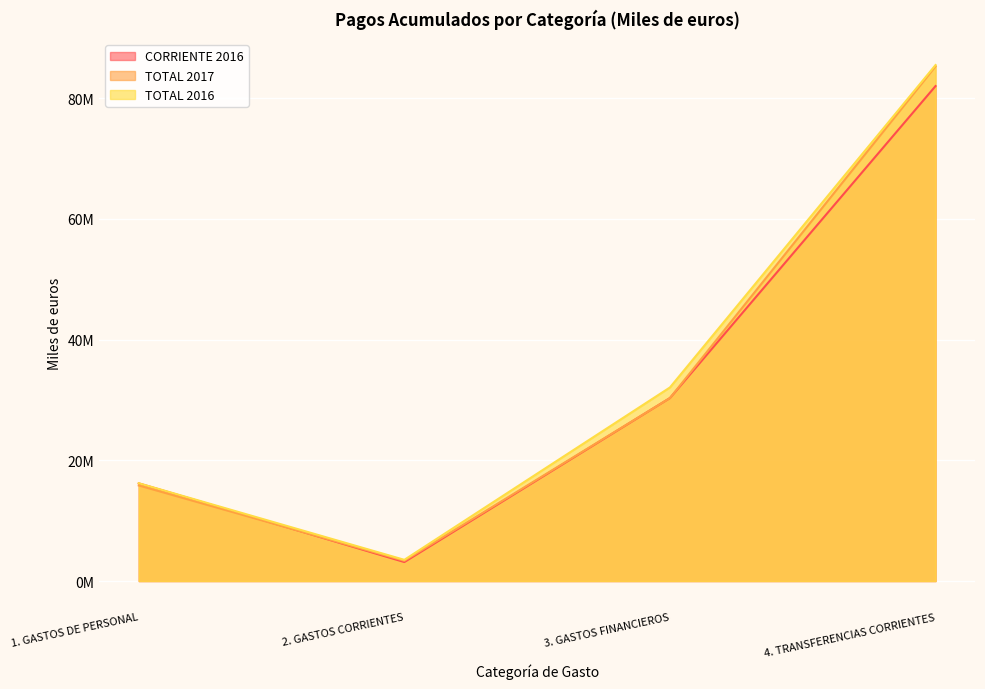

What is the difference between the second highest and second lowest values in the CORRIENTE 2016 series?

14137621